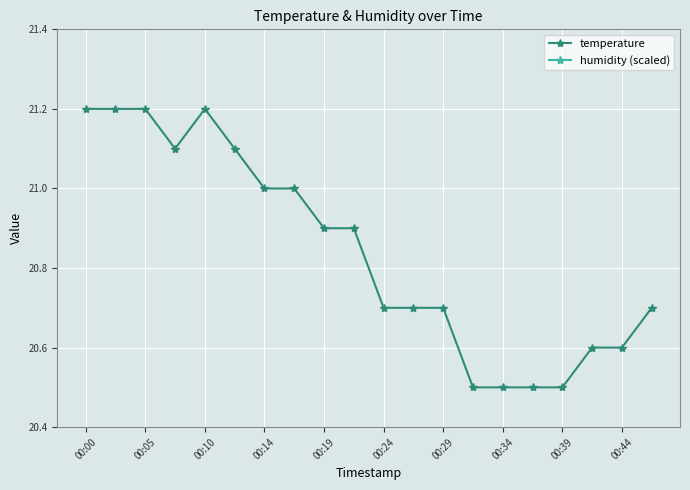

The temperature series shows 10.4 at 00:44. True or false?

False